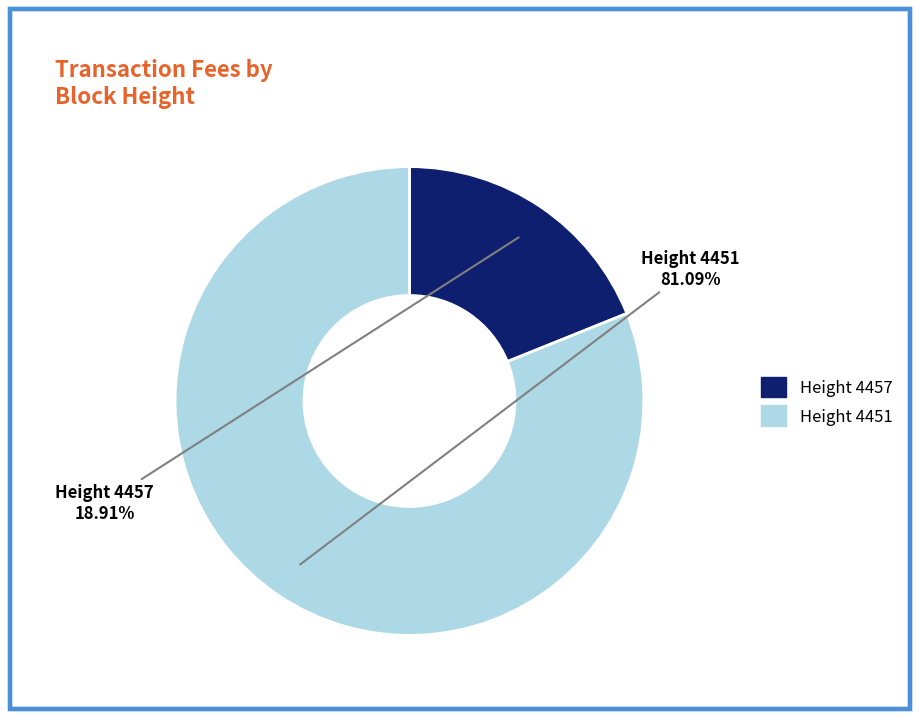

How many segments does this pie chart have?

2